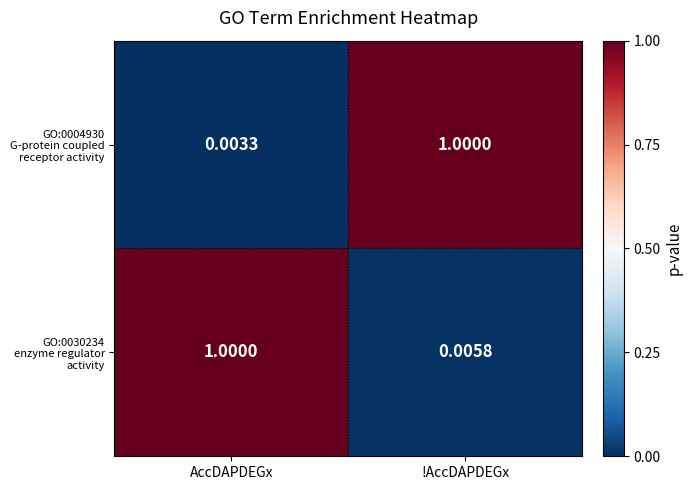

Which label corresponds to the smallest value in the chart?

AccDAPDEGx